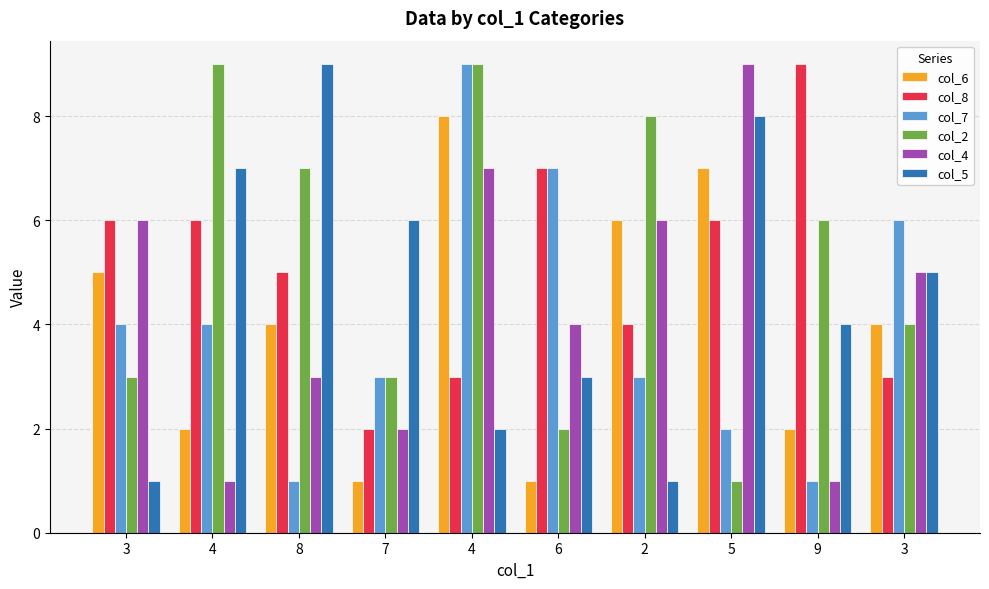

What is the lowest value of the col_7 series?

1